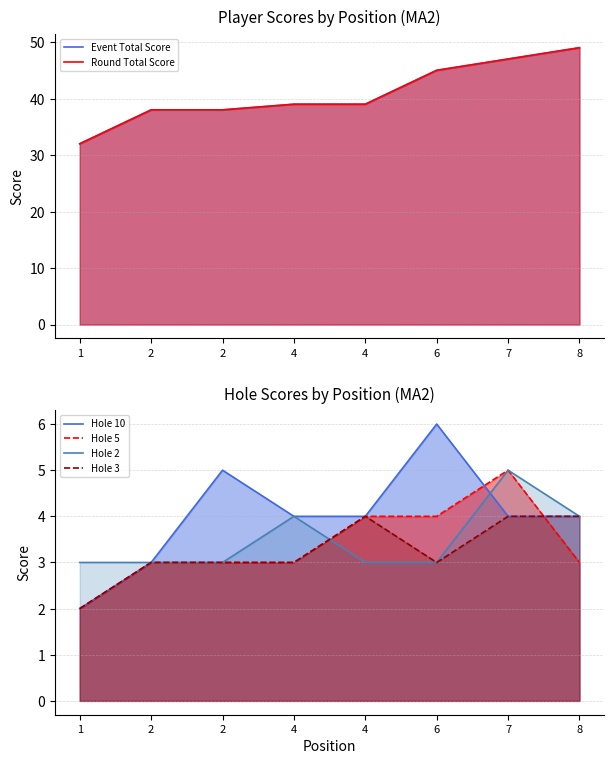

True or false: Event Total Score and Hole 2 intersect in this chart.

False